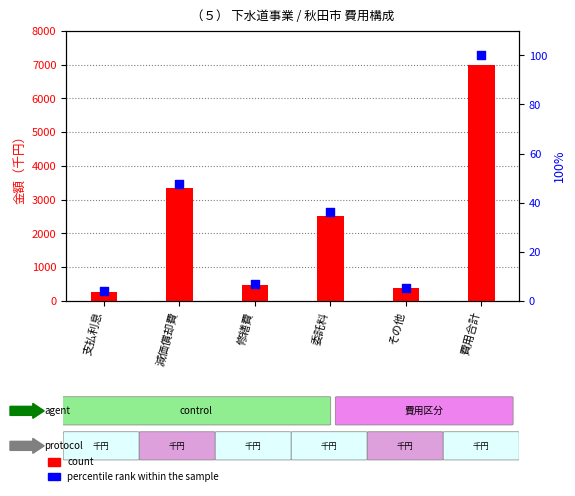

Which series has the largest total across all categories?

count